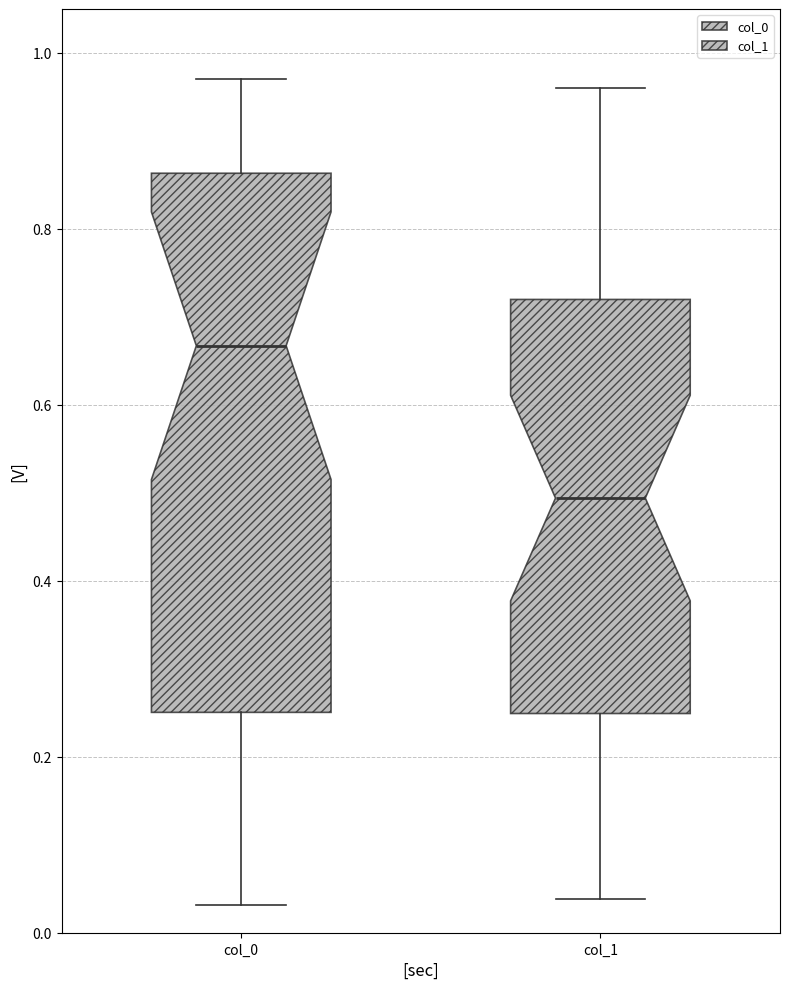

Which box's median line is the highest?

col_0